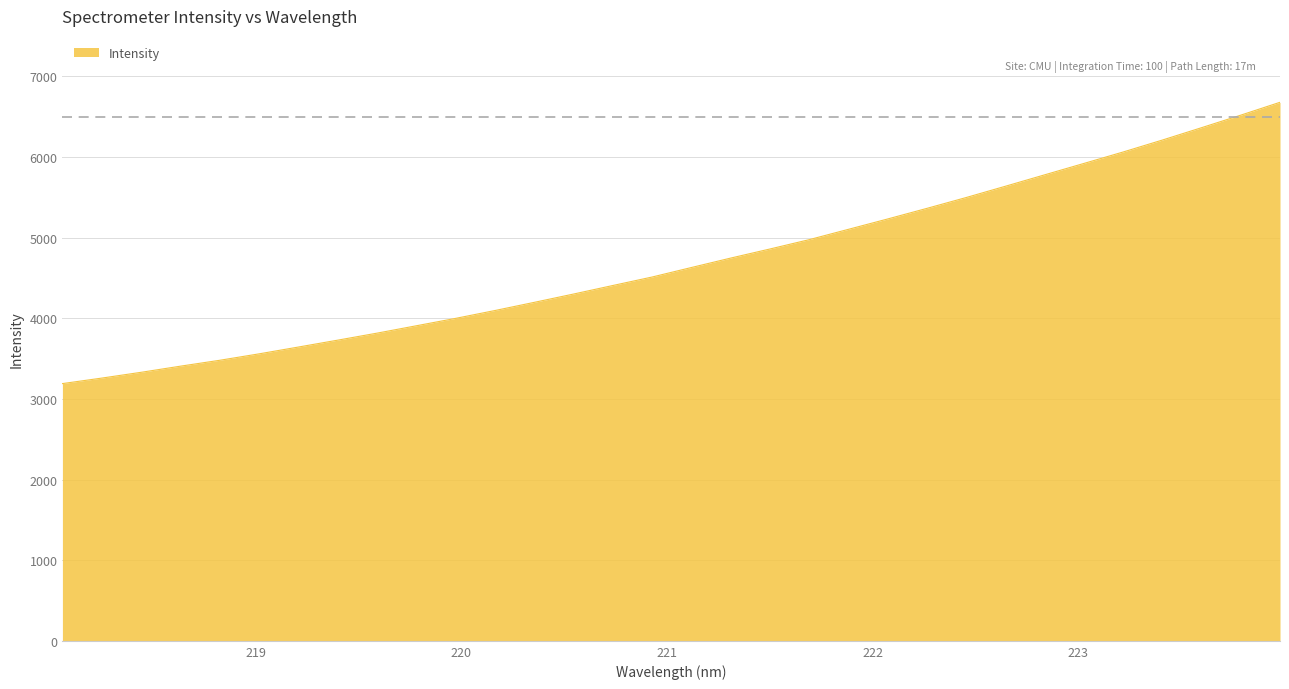

What is the minimum value shown in the chart?

3189.1